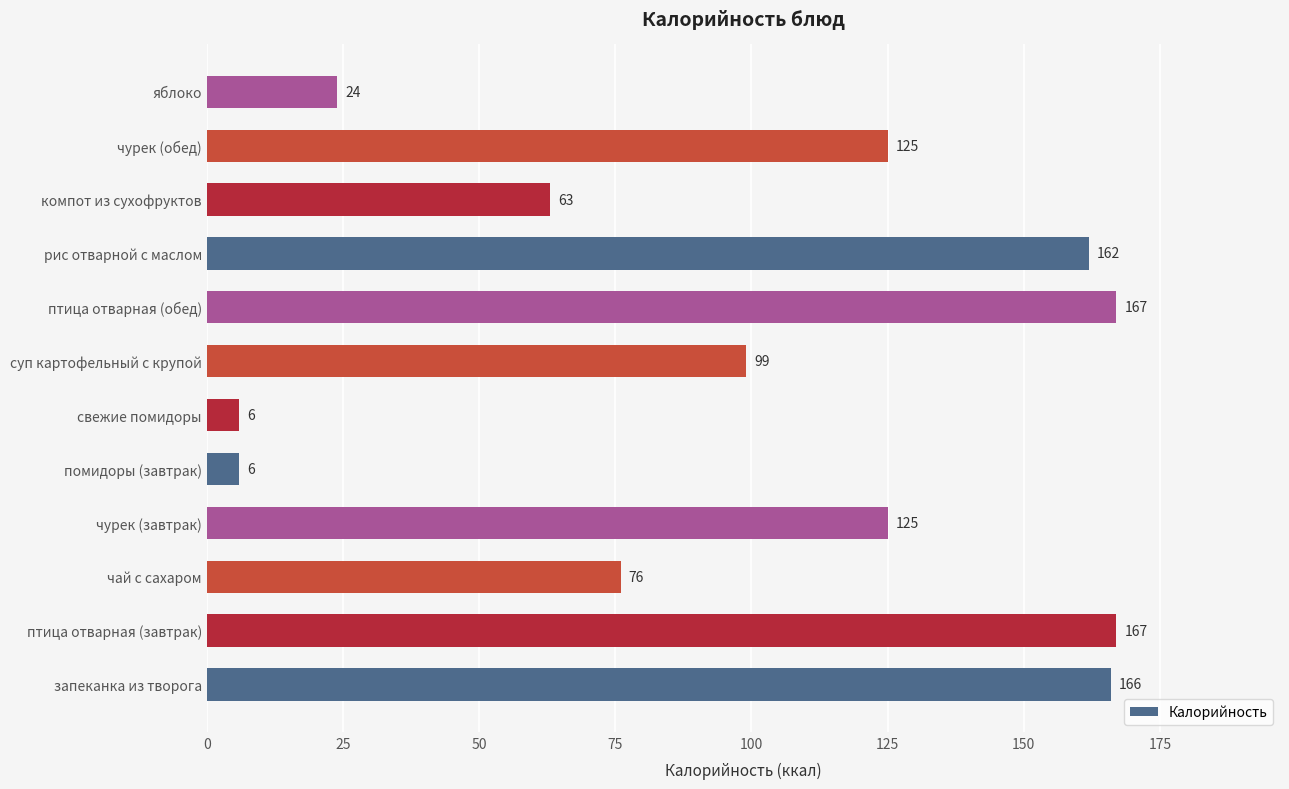

What is the change in value from свежие помидоры to птица отварная (обед)?

+161